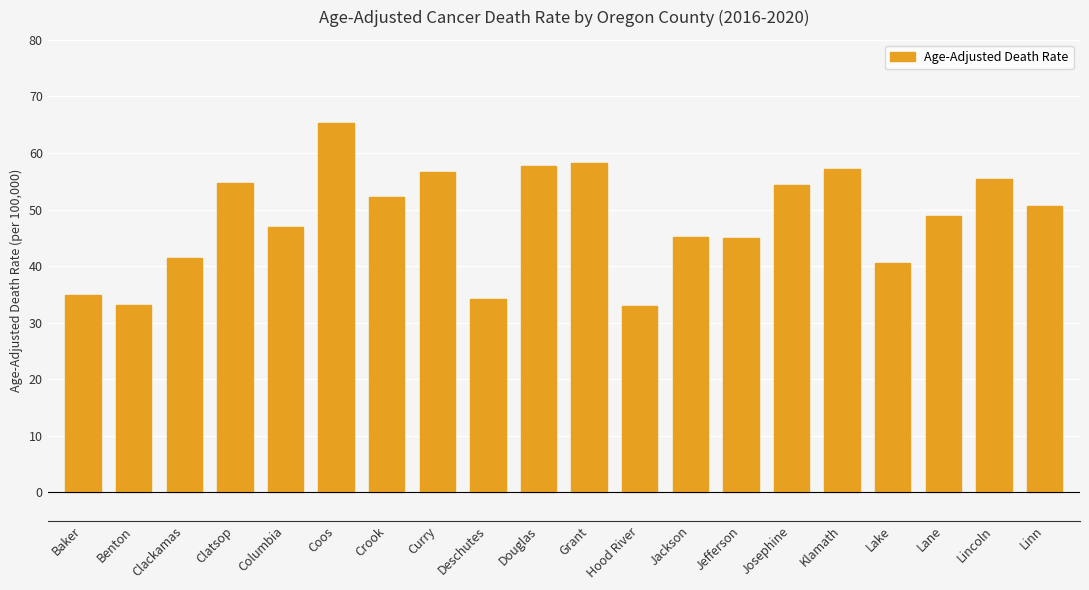

What position from the right is Curry?

13